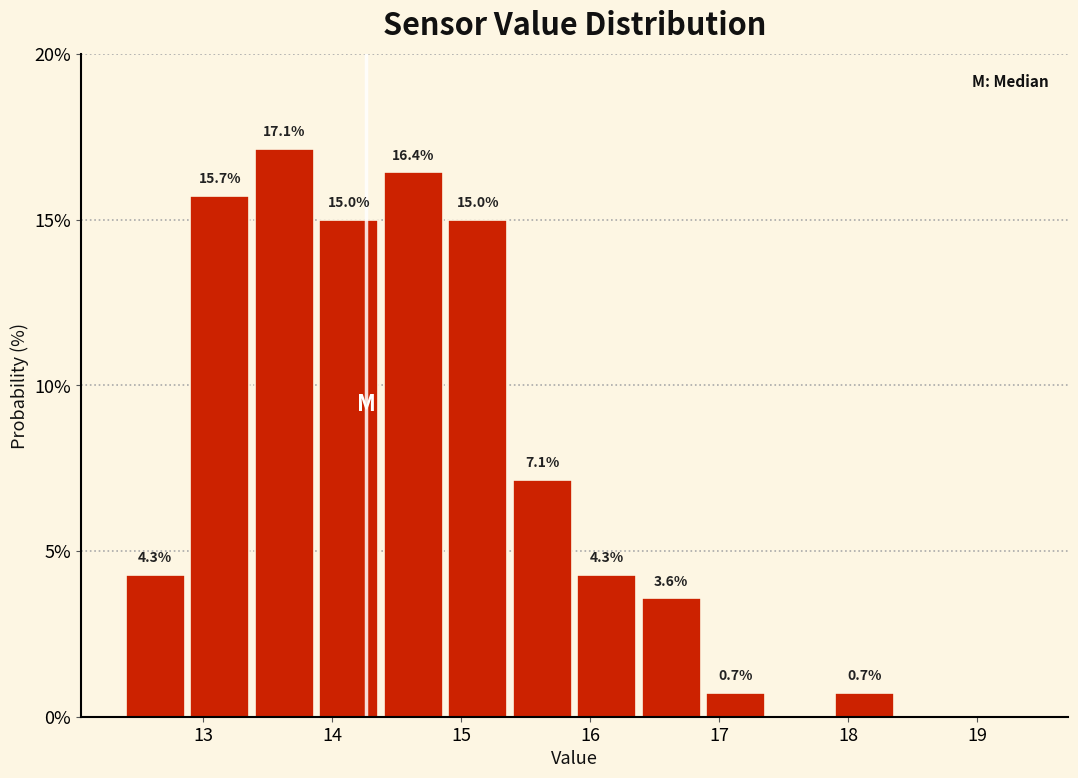

Which range on the x-axis has the tallest bar?

13.38 to 13.88